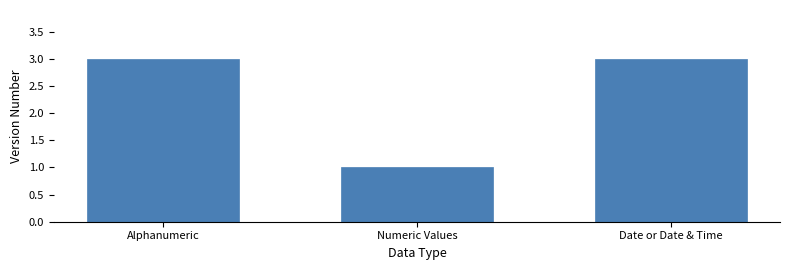

What is the approximate value at Alphanumeric?

3